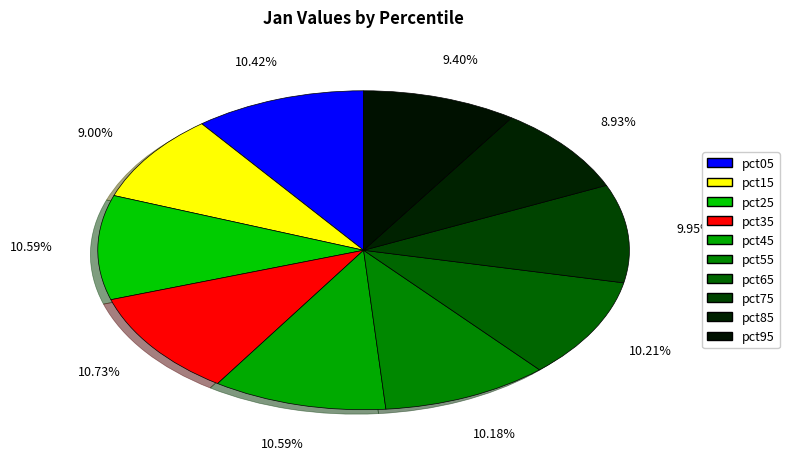

To the nearest percent, what portion does pct85 represent?

9%